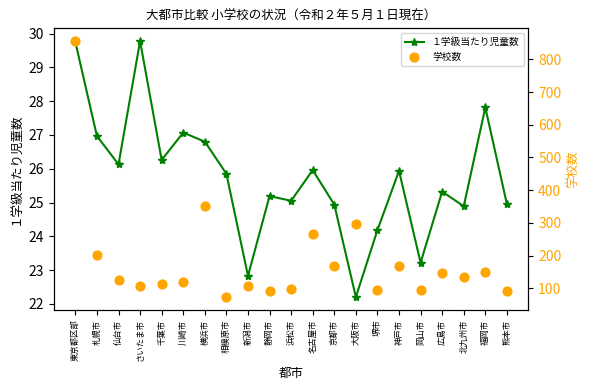

Which series has the largest Y range (max minus min)?

学校数